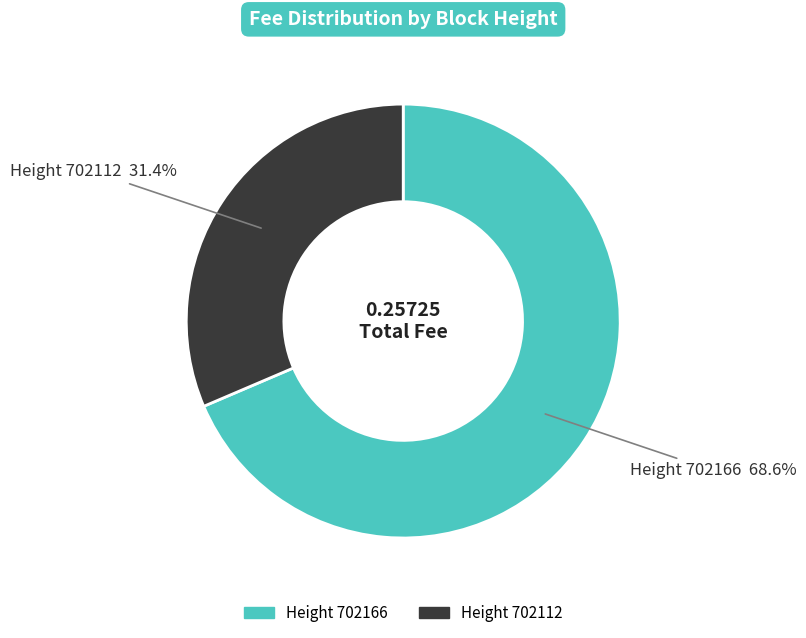

Is there a majority slice in this chart?

Yes